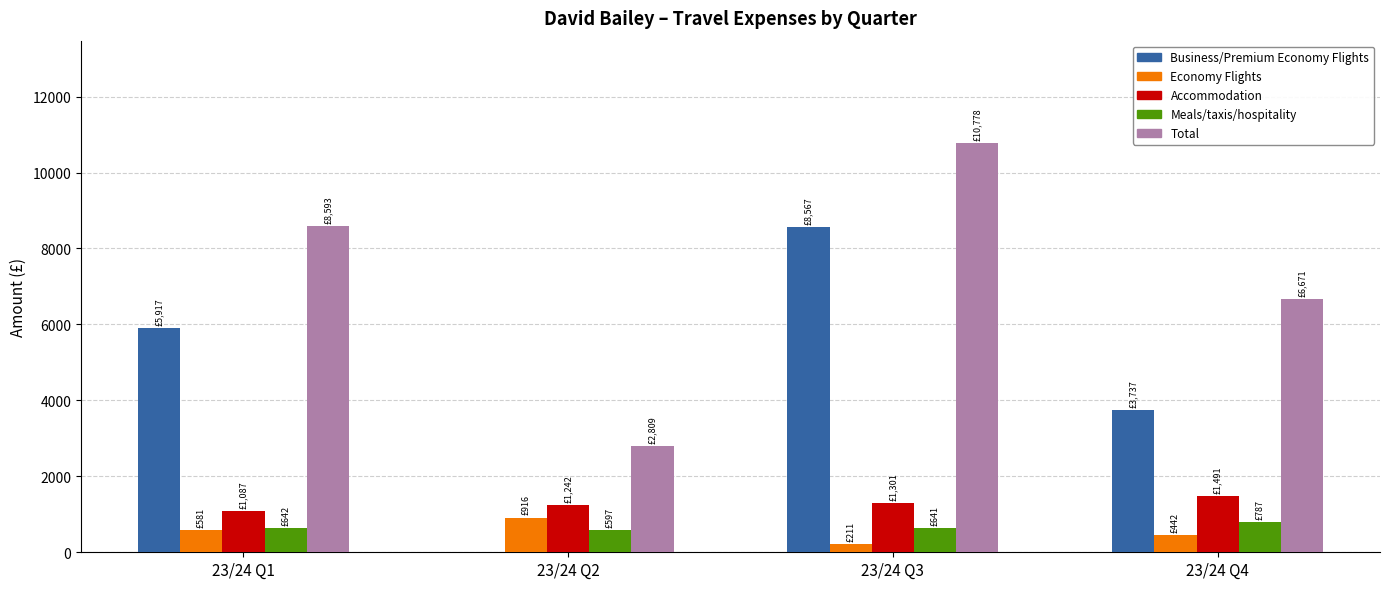

Between 23/24 Q2 and 23/24 Q3, which series saw the biggest shift?

Business/Premium Economy Flights